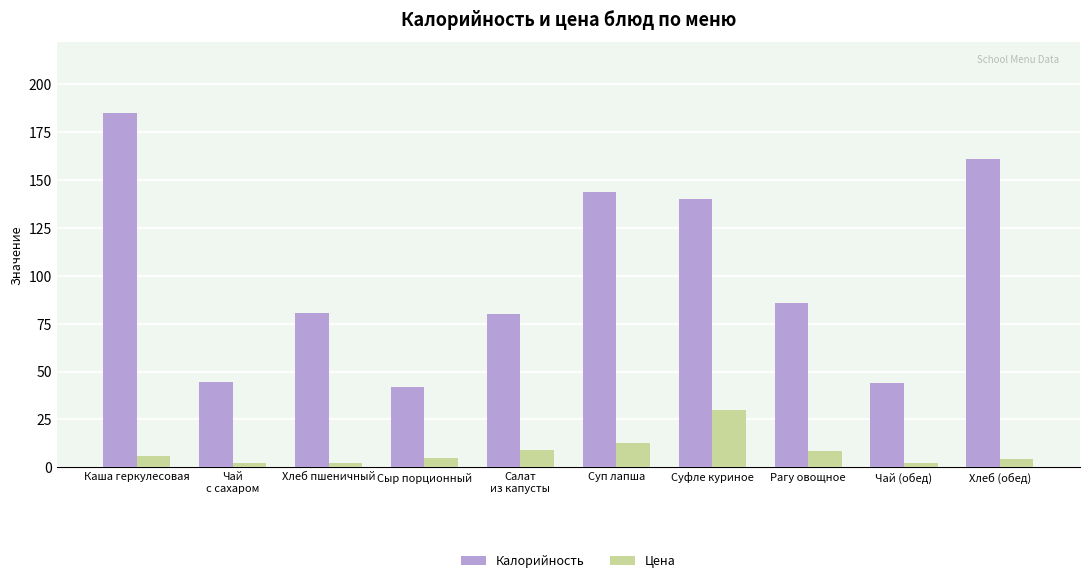

True or false: Калорийность has a value of 130.2 at Хлеб пшеничный.

False